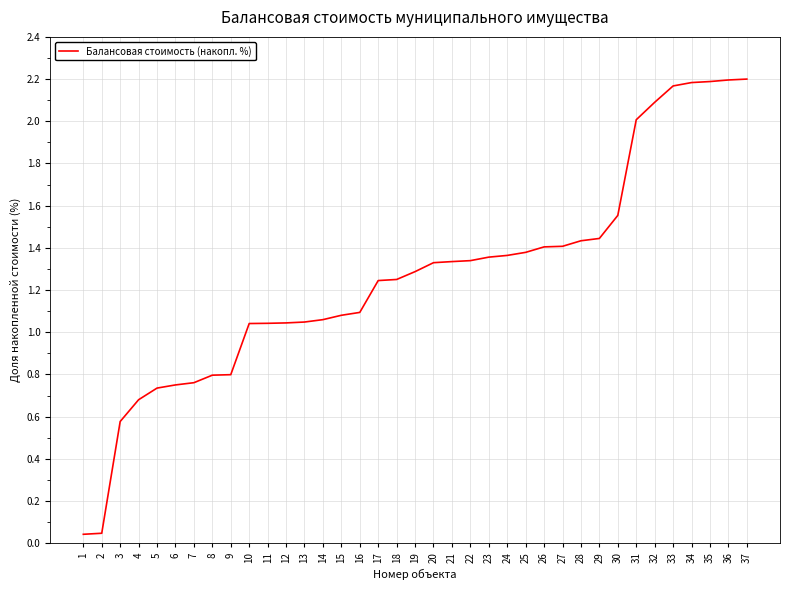

What is the change in value from 6 to 37?

+1.4